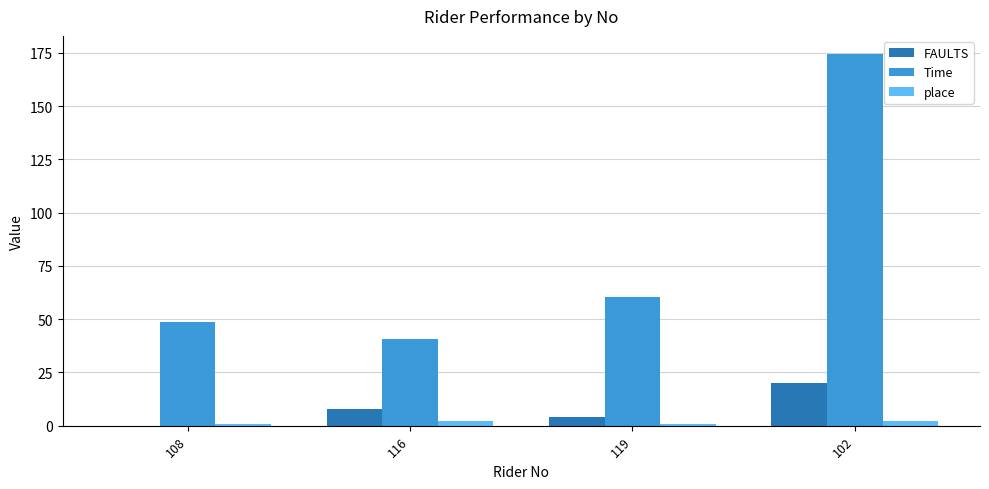

What is the sum of all Time values?

323.8